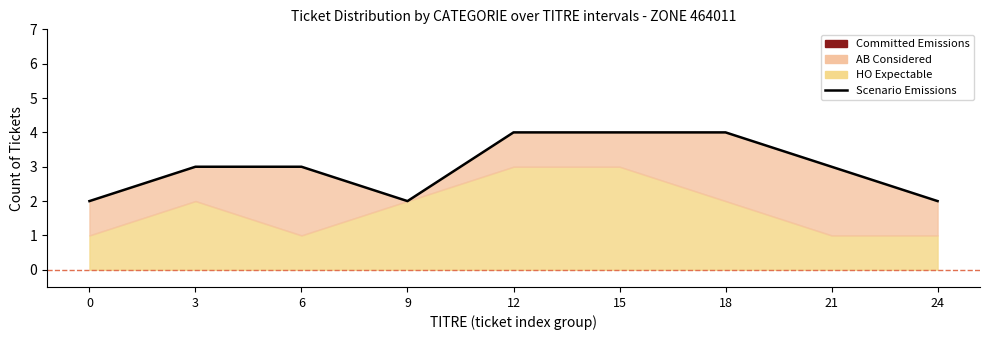

True or false: the data shows 2 at 0.

True